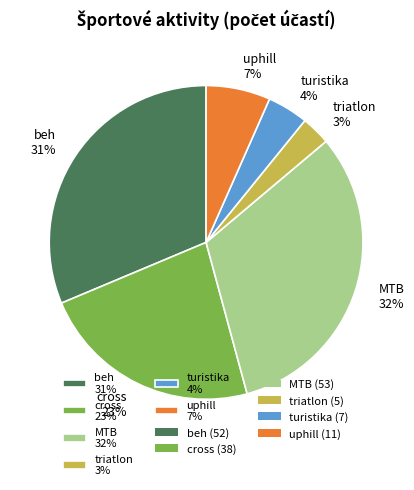

Which category has the smallest portion of the pie?

triatlon